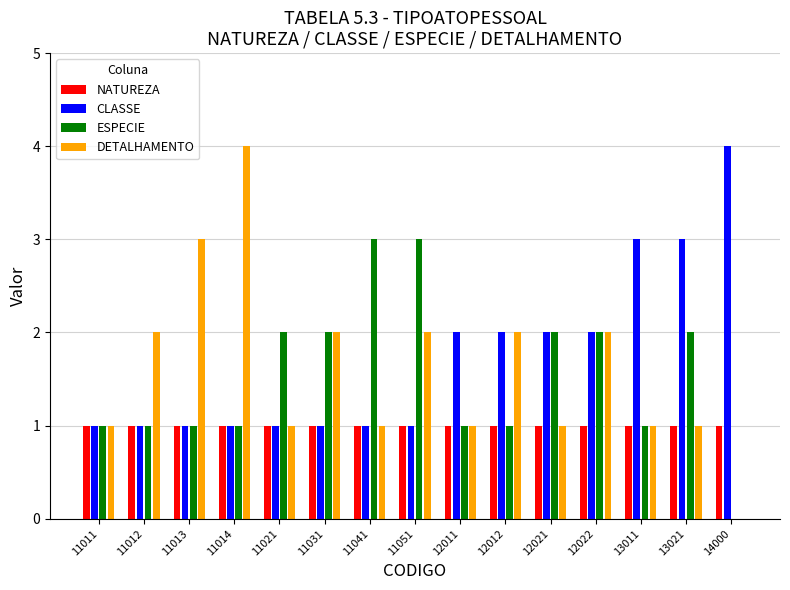

Is it true that ESPECIE equals 0 at 11012?

False